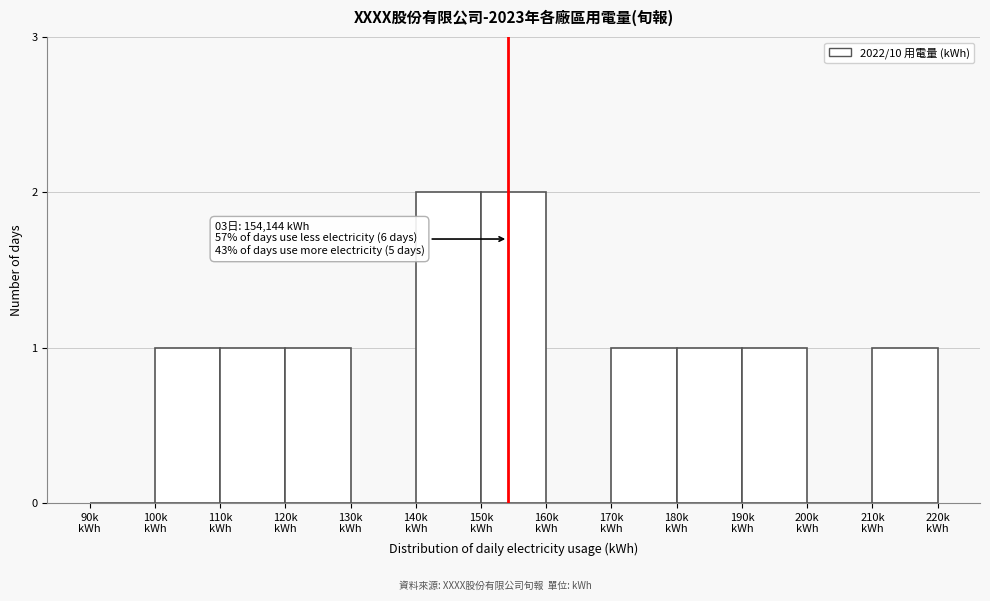

What is the sum of all values?

11